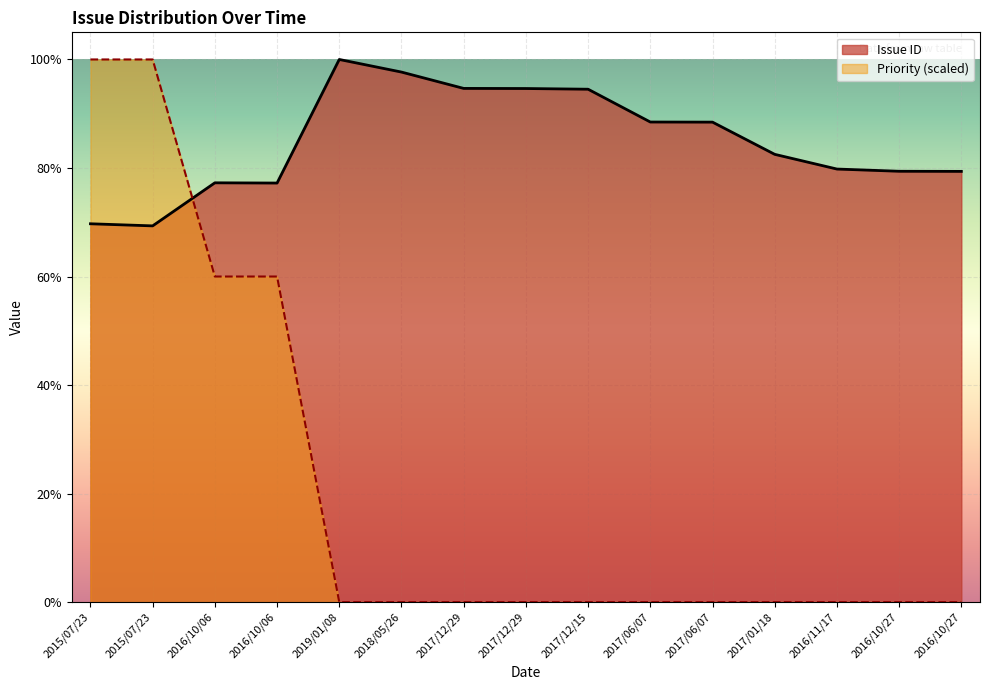

At which category is the sum across all series the highest?

2015/07/23